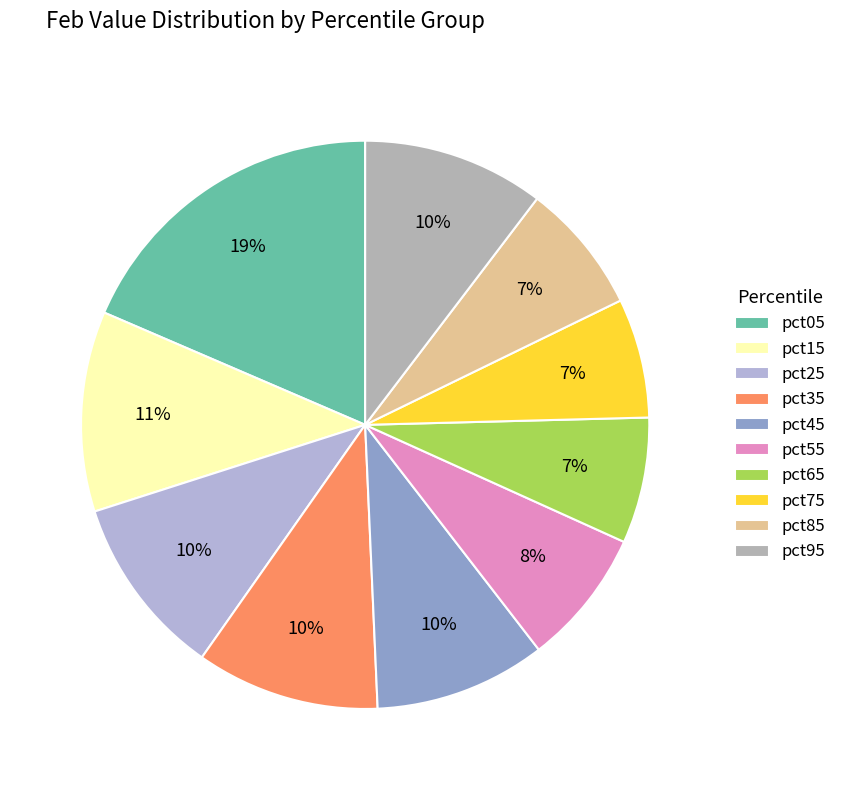

The pct85 slice represents 7% of the pie. True or false?

True